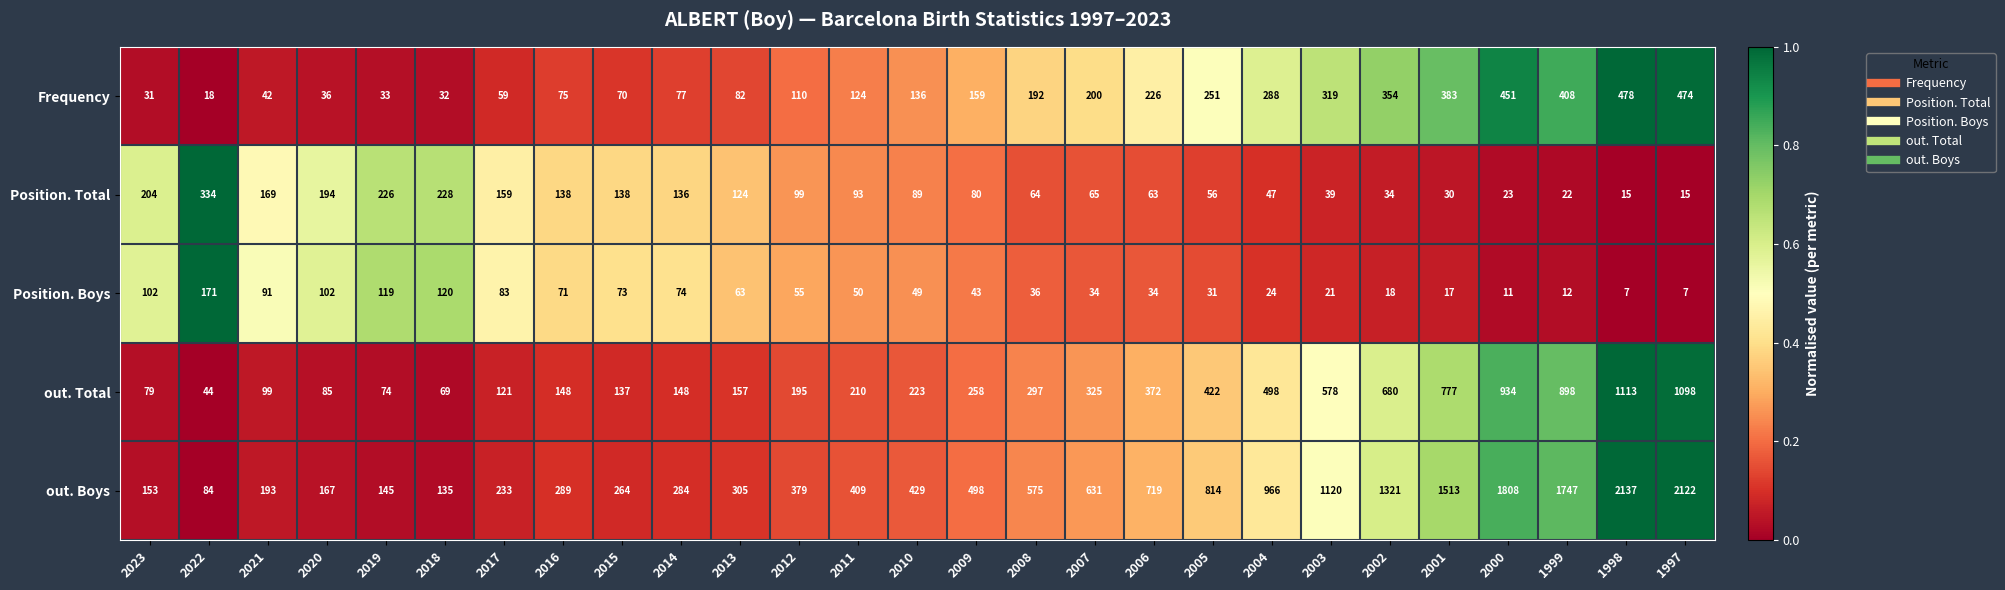

What is the difference between the maximum and minimum values in the out. Total series?

1069